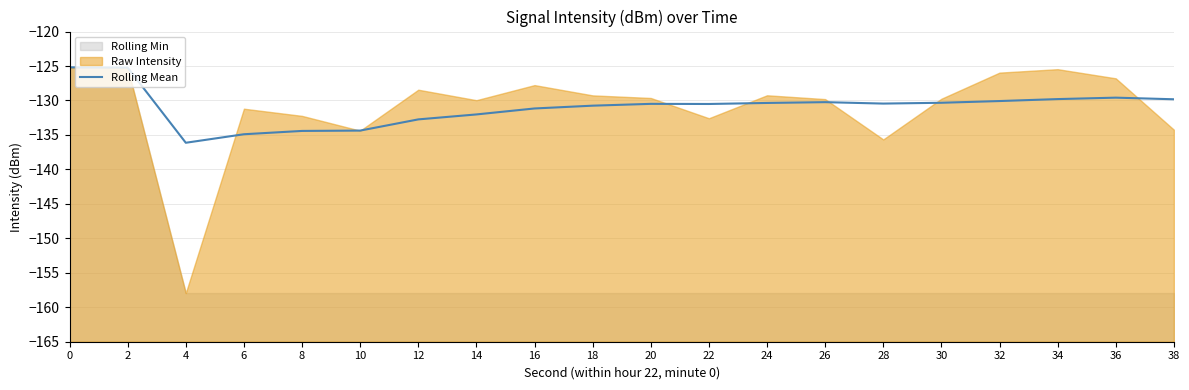

List the labels in order of value, largest first.

0, 2, 36, 34, 38, 32, 26, 30, 24, 28, 20, 22, 18, 16, 14, 12, 10, 8, 6, 4